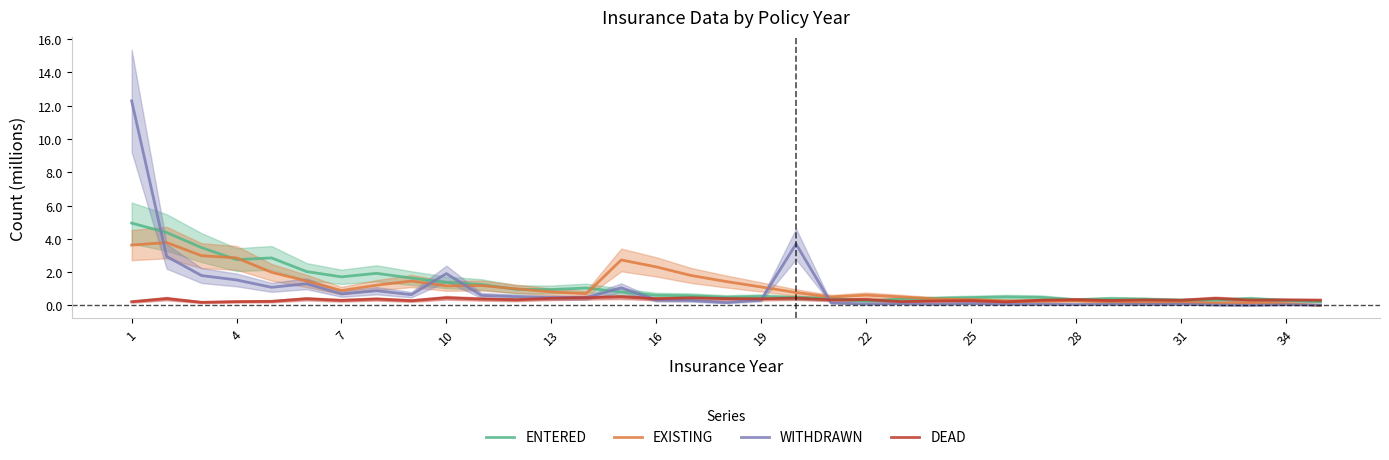

What is the maximum value for WITHDRAWN?

12.3